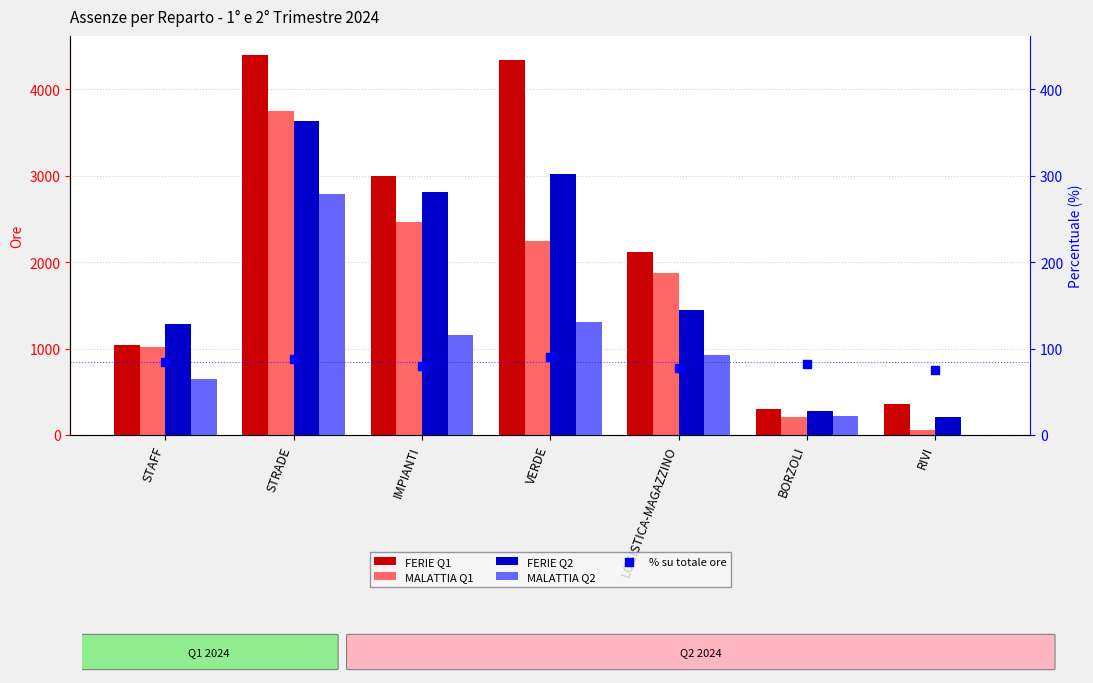

At which category is the sum across all series the highest?

STRADE